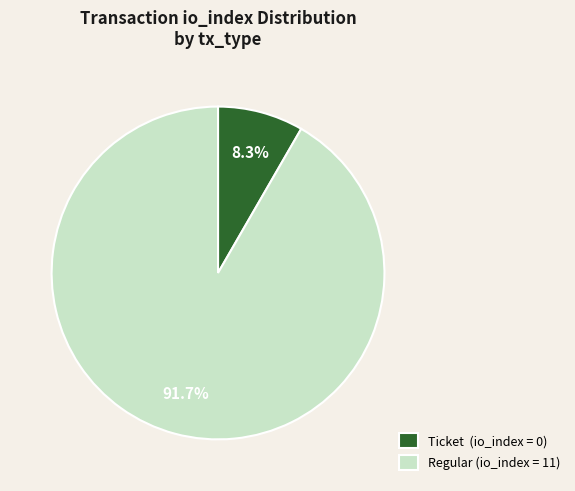

To the nearest percent, what is the average slice percentage?

50%